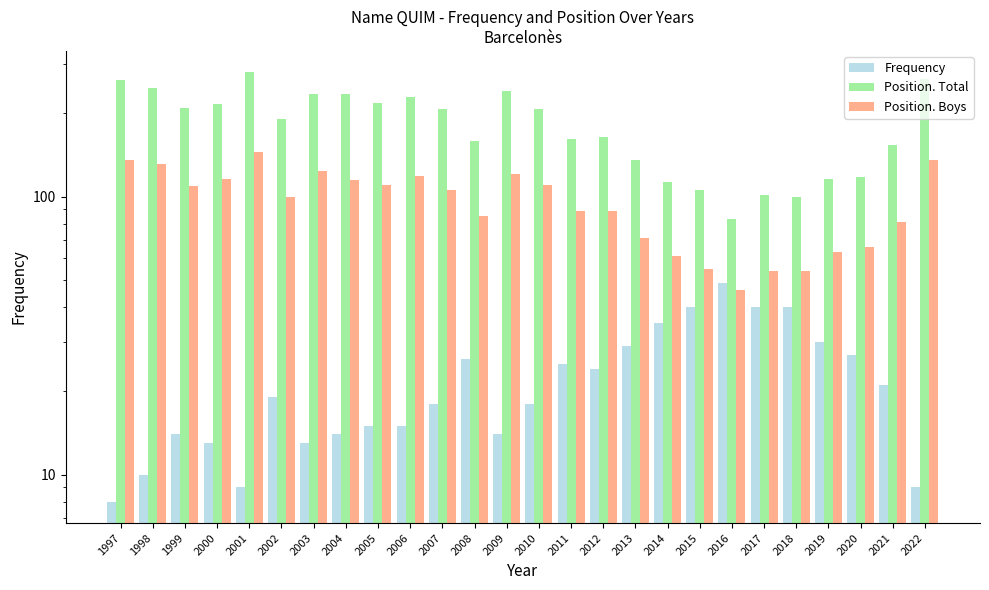

Which series has the largest total across all categories?

Position. Total